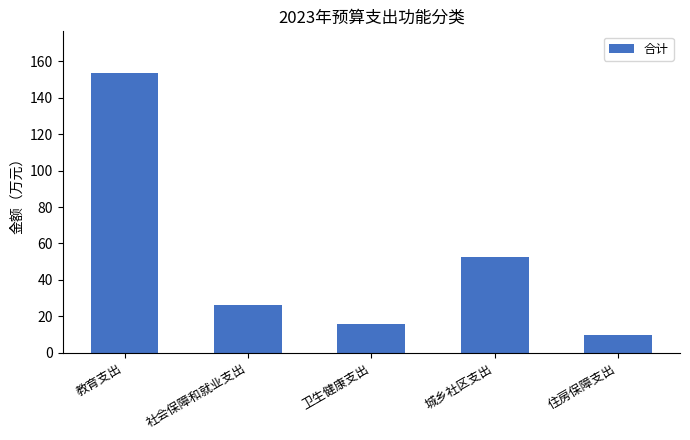

Between 社会保障和就业支出 and 教育支出, which is larger?

教育支出